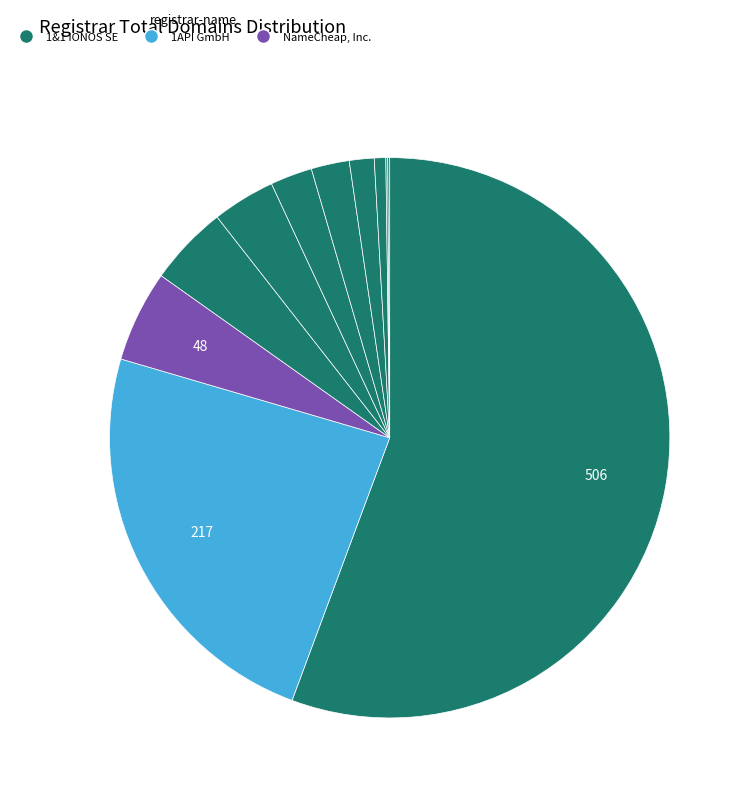

Which slice is the smallest?

BigRock Solutions Ltd.